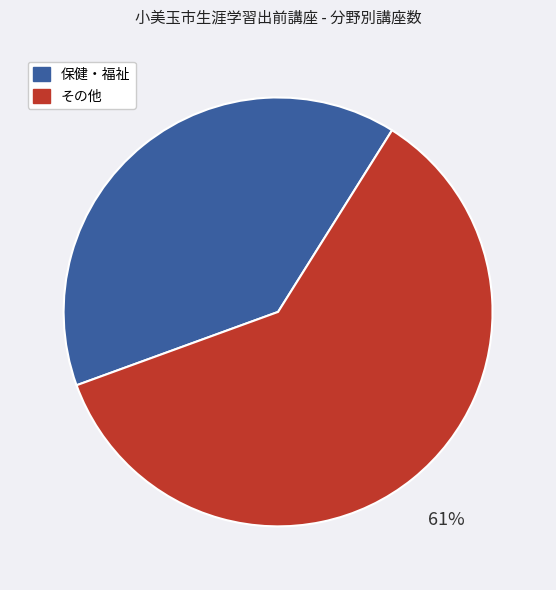

To the nearest percent, what is the average slice percentage?

50%